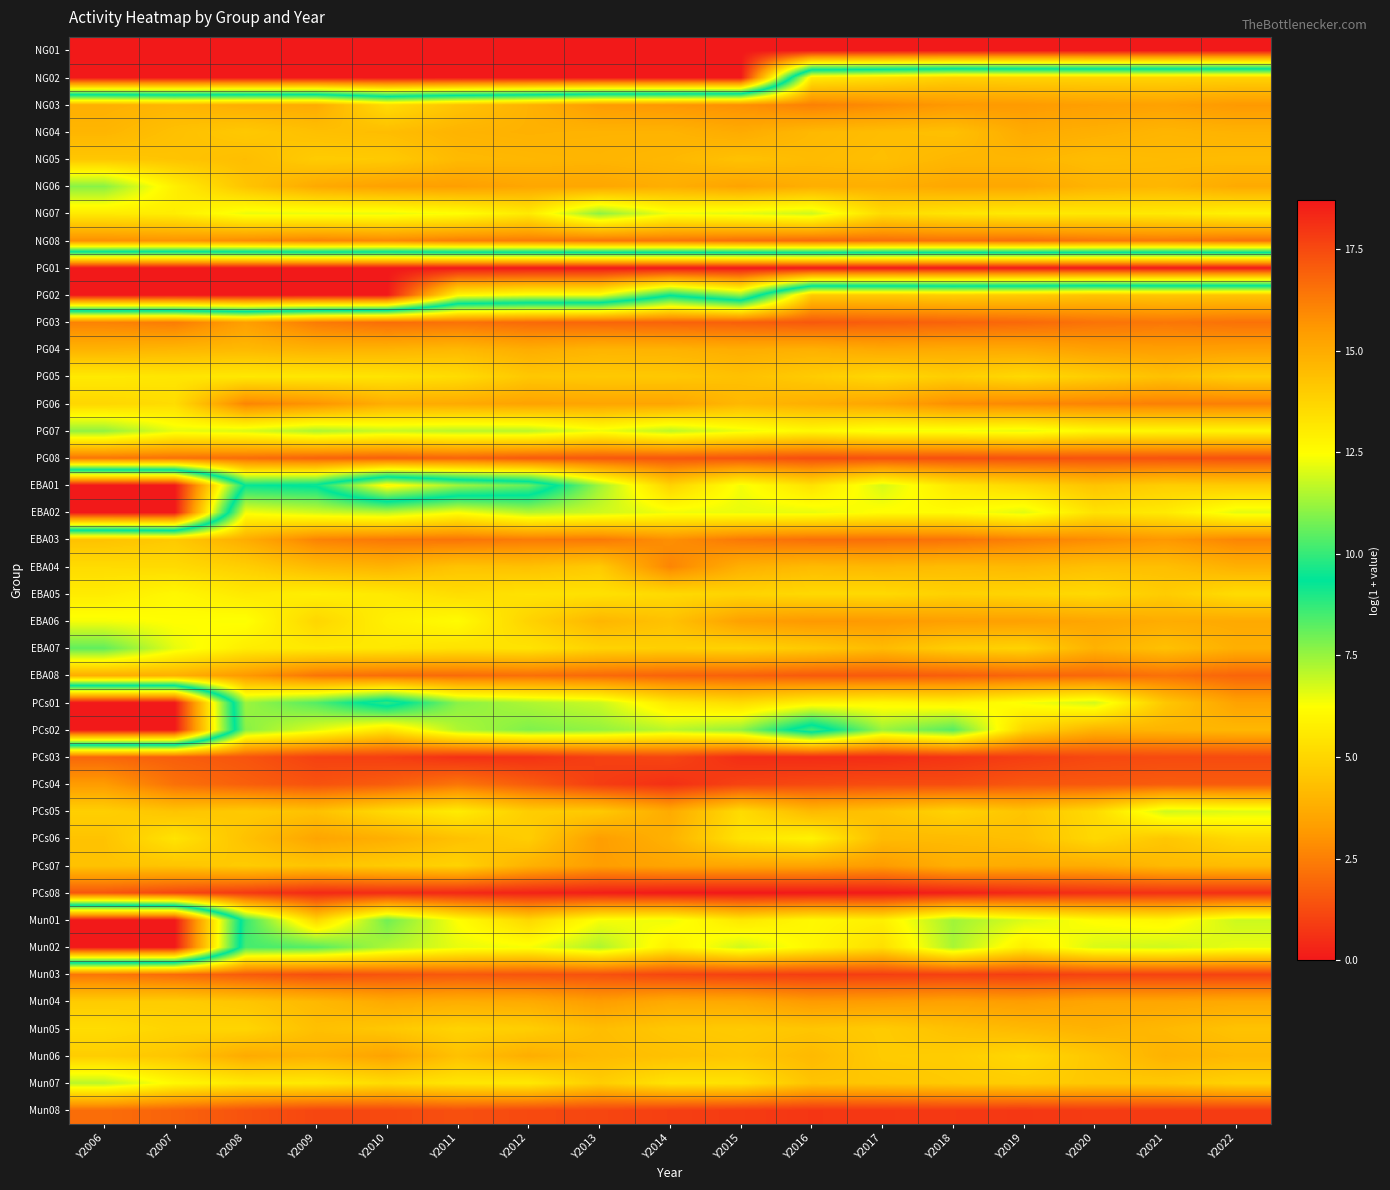

What is the total value across all series at Y2012?

528.8